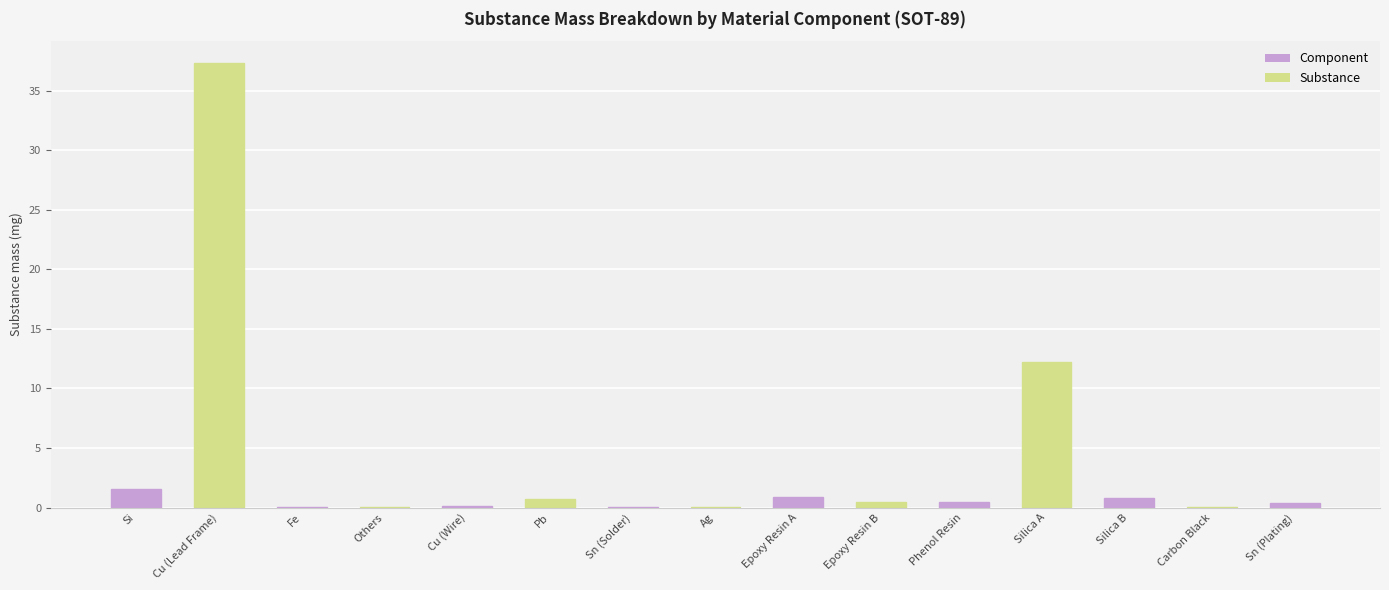

What is the sum of the values at Pb and Phenol Resin?

1.1